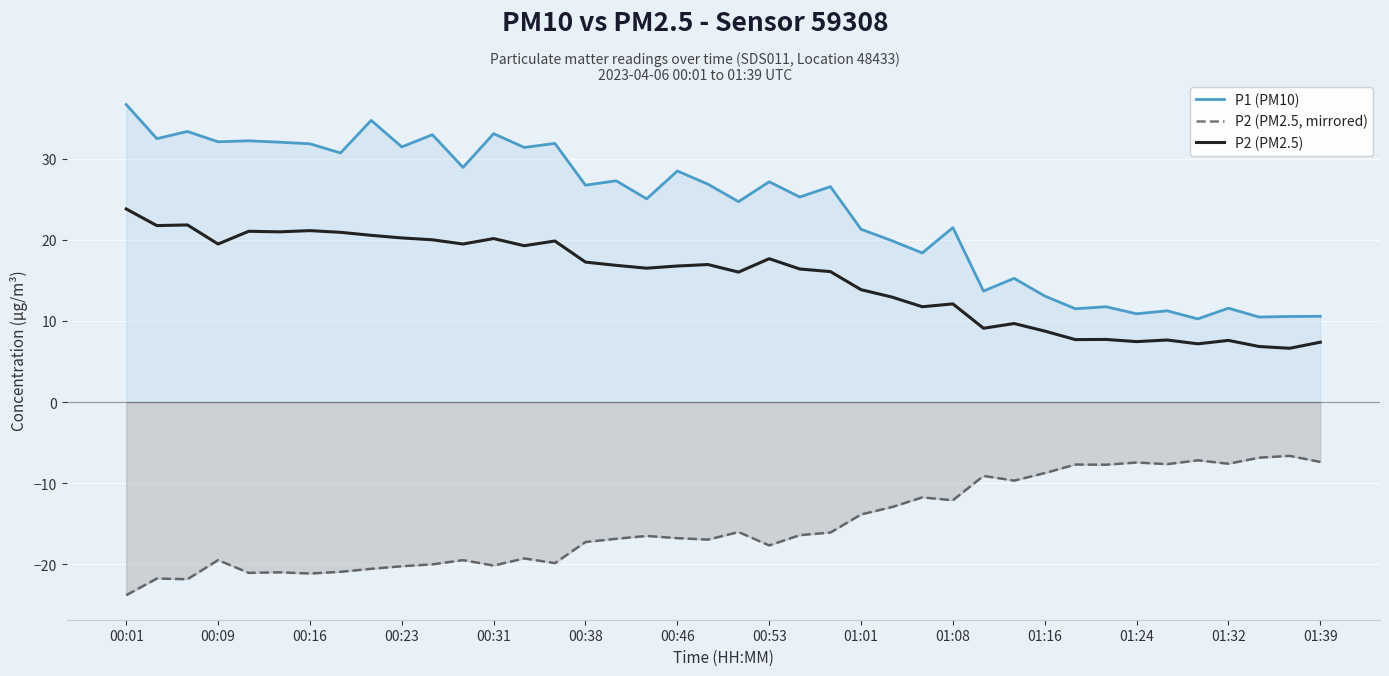

What are all the series names shown in the legend?

P1 (PM10), P2 (PM2.5, mirrored), P2 (PM2.5)